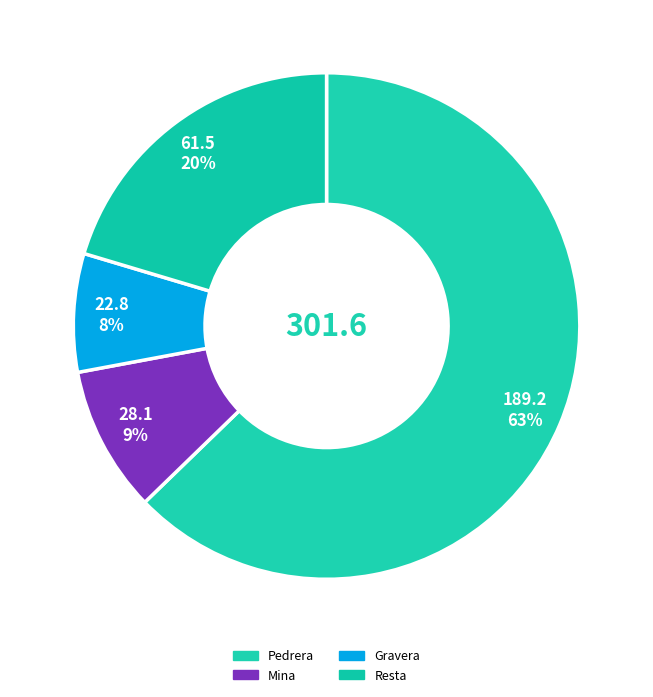

How many segments does this pie chart have?

4